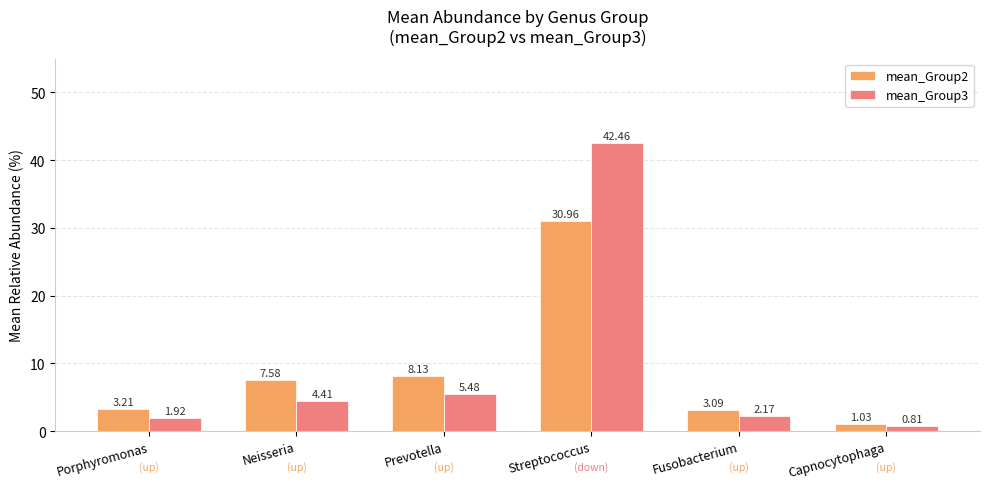

What is the sum of all mean_Group3 values?

57.3